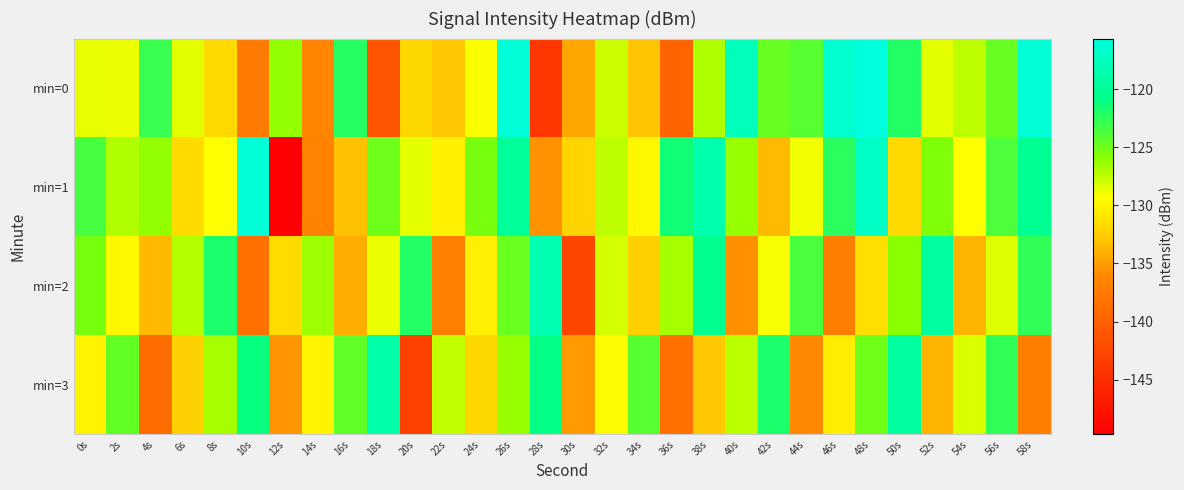

Reading left to right, transcribe all the data shown in this chart.

min=0: 0s=-128.6	2s=-128.7	4s=-122.9	6s=-128.5	8s=-131.8	10s=-137.5	12s=-126.2	14s=-136.4	16s=-122.3	18s=-141.1	20s=-131.9	22s=-132.8	24s=-129.1	26s=-116.0	28s=-144.2	30s=-134.5	32s=-127.8	34s=-133.0	36s=-139.7	38s=-127.1	40s=-117.7	42s=-124.6	44s=-124.1	46s=-116.5	48s=-115.7	50s=-122.2	52s=-128.5	54s=-127.4	56s=-124.7	58s=-116.1
min=1: 0s=-123.5	2s=-127.1	4s=-126.2	6s=-131.7	8s=-129.3	10s=-116.1	12s=-149.7	14s=-136.5	16s=-133.2	18s=-124.9	20s=-128.5	22s=-130.2	24s=-125.3	26s=-119.8	28s=-135.6	30s=-132.1	32s=-127.4	34s=-129.8	36s=-121.5	38s=-118.7	40s=-126.3	42s=-133.5	44s=-128.9	46s=-122.4	48s=-117.2	50s=-131.8	52s=-125.6	54s=-129.3	56s=-123.7	58s=-120.1
min=2: 0s=-125.3	2s=-129.8	4s=-133.5	6s=-127.2	8s=-121.9	10s=-138.4	12s=-131.7	14s=-126.5	16s=-134.2	18s=-128.8	20s=-122.1	22s=-136.9	24s=-130.4	26s=-124.7	28s=-118.3	30s=-142.6	32s=-128.1	34s=-132.5	36s=-126.8	38s=-120.4	40s=-135.7	42s=-129.2	44s=-123.6	46s=-137.1	48s=-131.4	50s=-125.9	52s=-119.5	54s=-133.8	56s=-128.3	58s=-122.7
min=3: 0s=-130.1	2s=-124.5	4s=-138.8	6s=-132.3	8s=-126.7	10s=-121.1	12s=-135.4	14s=-129.9	16s=-124.3	18s=-118.8	20s=-143.1	22s=-127.6	24s=-132.0	26s=-126.4	28s=-120.9	30s=-135.2	32s=-129.6	34s=-124.1	36s=-138.5	38s=-132.9	40s=-127.3	42s=-121.8	44s=-136.1	46s=-130.5	48s=-125.0	50s=-119.4	52s=-133.8	54s=-128.2	56s=-122.6	58s=-137.0